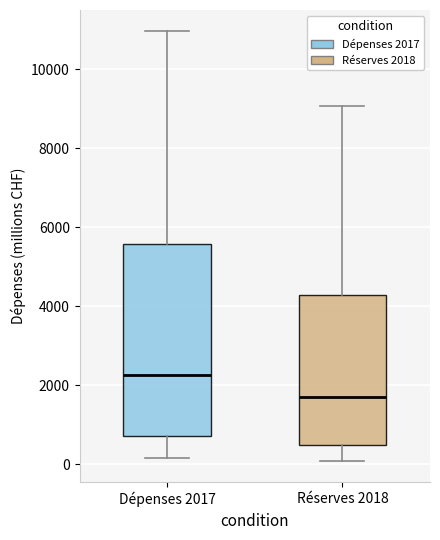

Reading left to right, transcribe this box plot: for each box, give where its median line is, the range the box spans, and where its two whiskers end, as read against the y-axis. The values are not printed on the chart, so give them approximately, as read against the axis.

Dépenses 2017: median 2200, box 800 to 5600, whiskers 200 to 11000
Réserves 2018: median 1600, box 400 to 4200, whiskers 0 to 9000